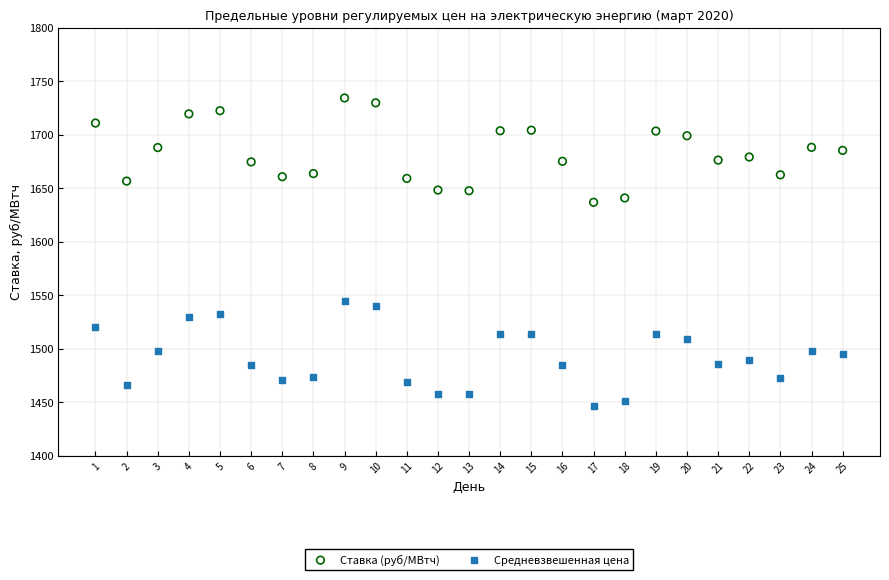

Which series contains the lowest Y value?

Средневзвешенная цена